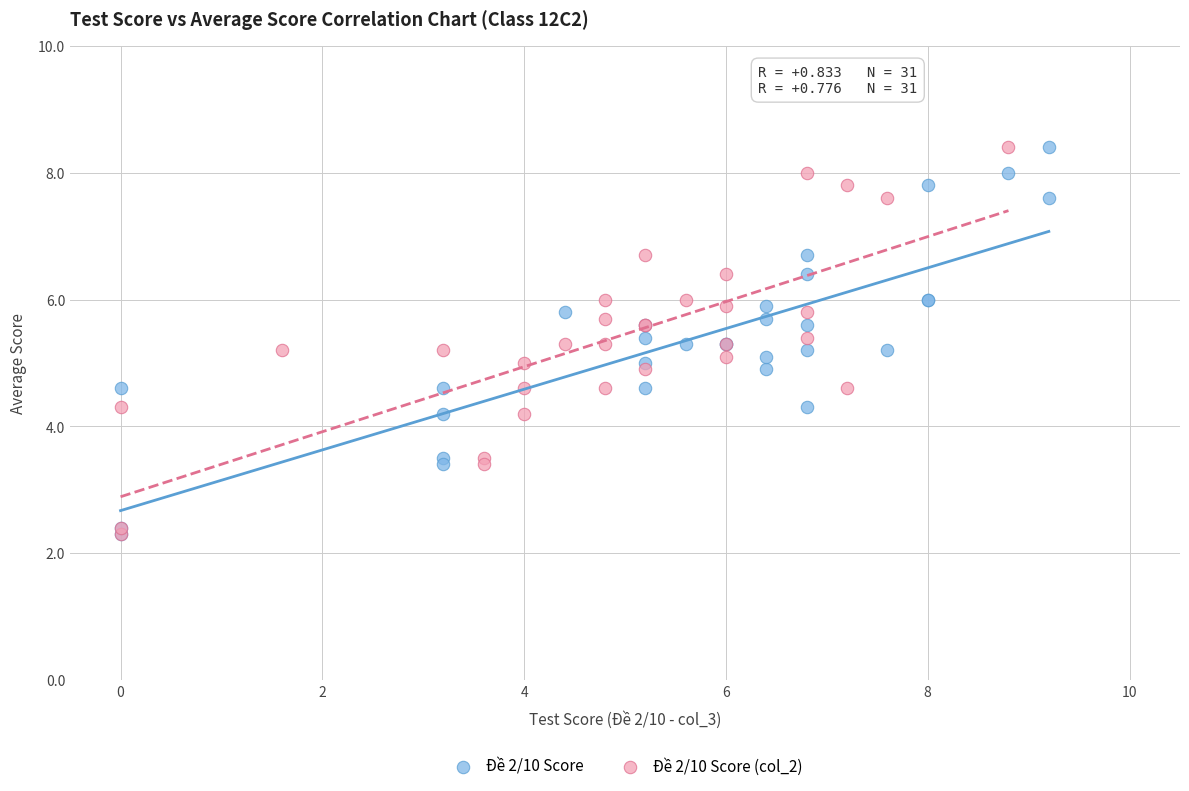

What are all the series names shown in the legend?

Đề 2/10 Score, Đề 2/10 Score (col_2)